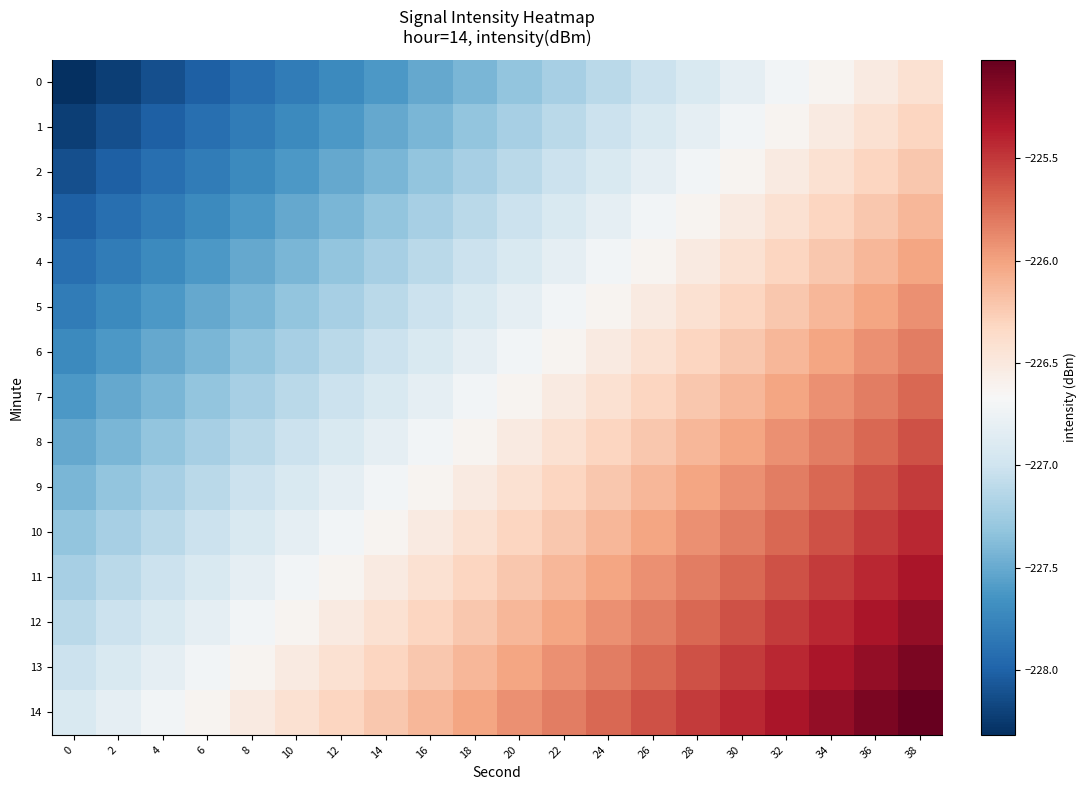

How many distinct data groups are displayed?

15